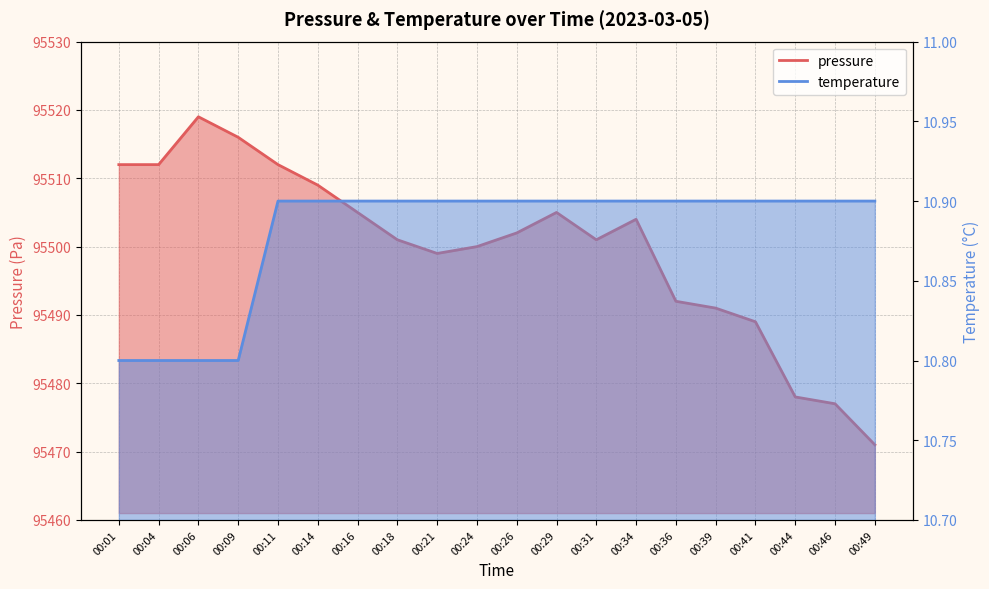

Between 00:29 and 00:44, which series saw the biggest shift?

pressure